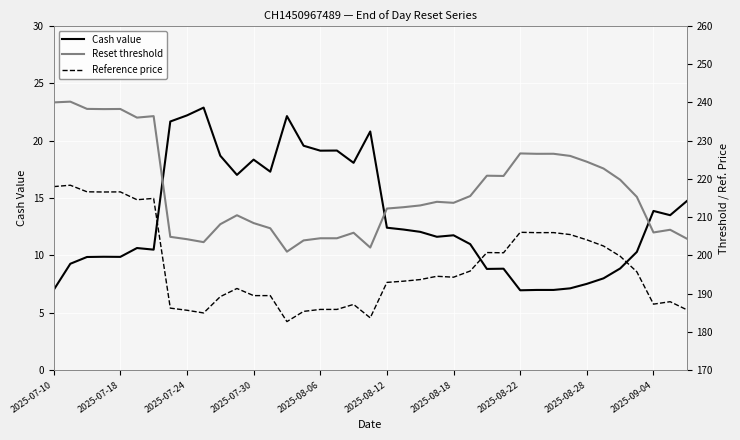

What is the average value of the Reset threshold series?

217.0